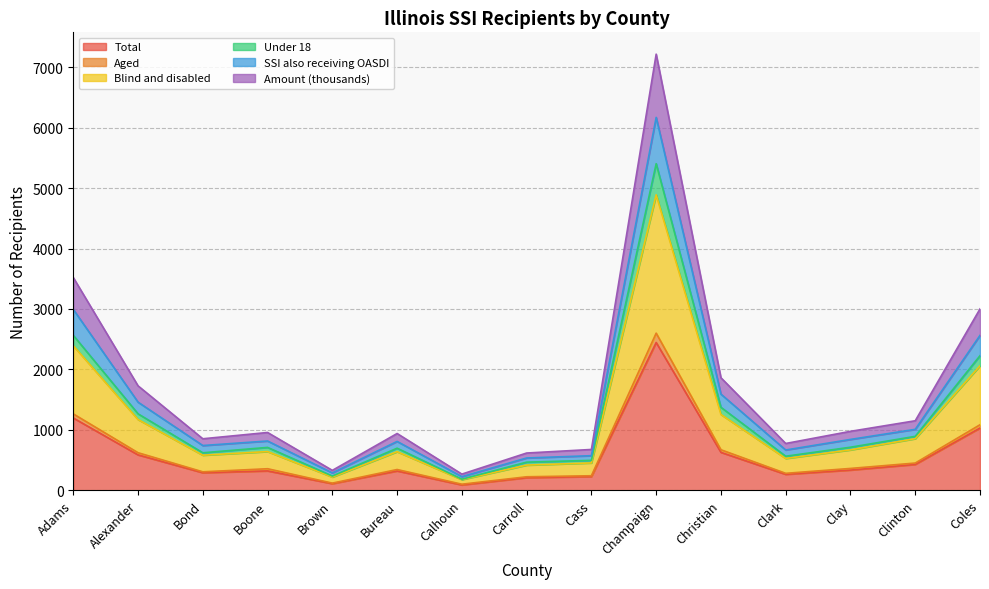

At which label does Total first exceed 320?

Adams